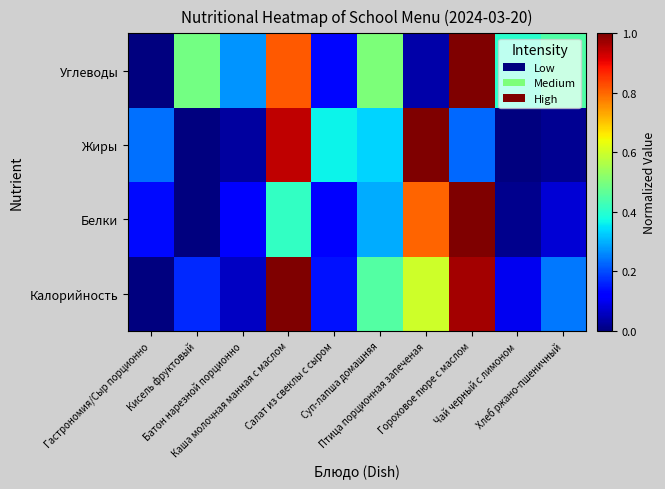

At how many categories does at least one series exceed 0?

10